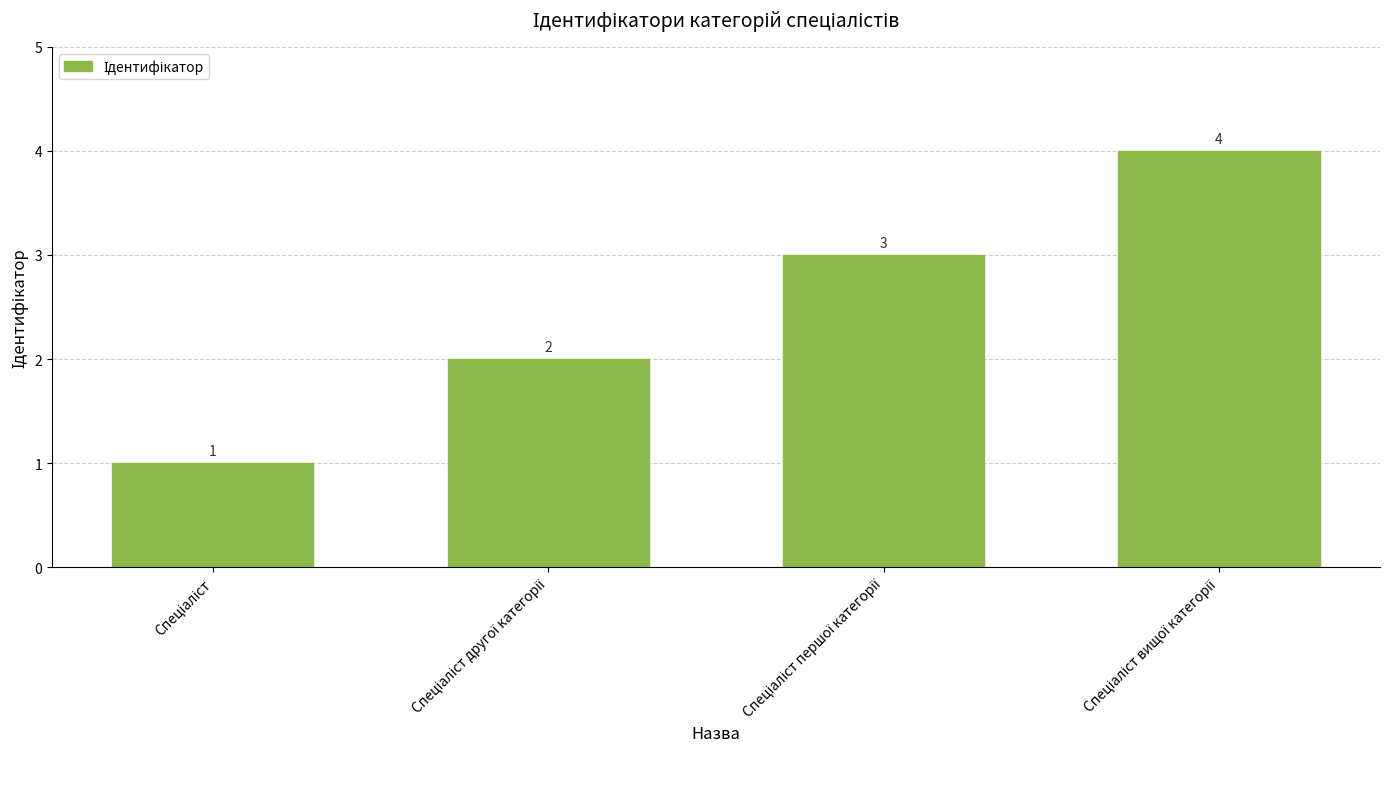

What is the maximum value shown in the chart?

4